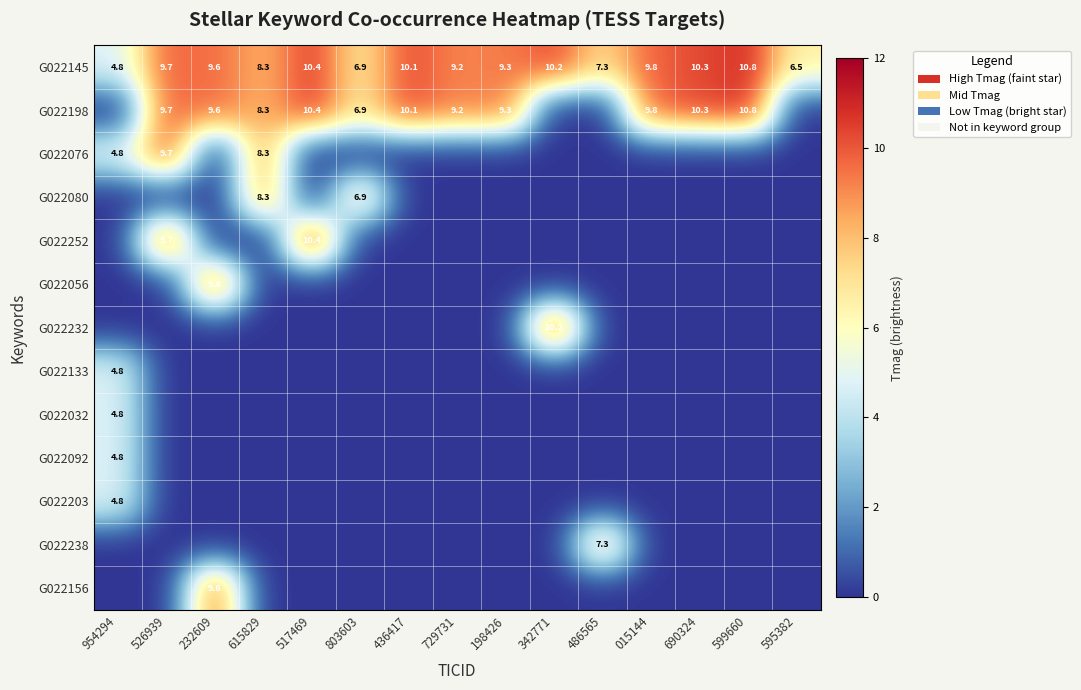

Is it true that G022198 equals 6.9 at 803603?

True